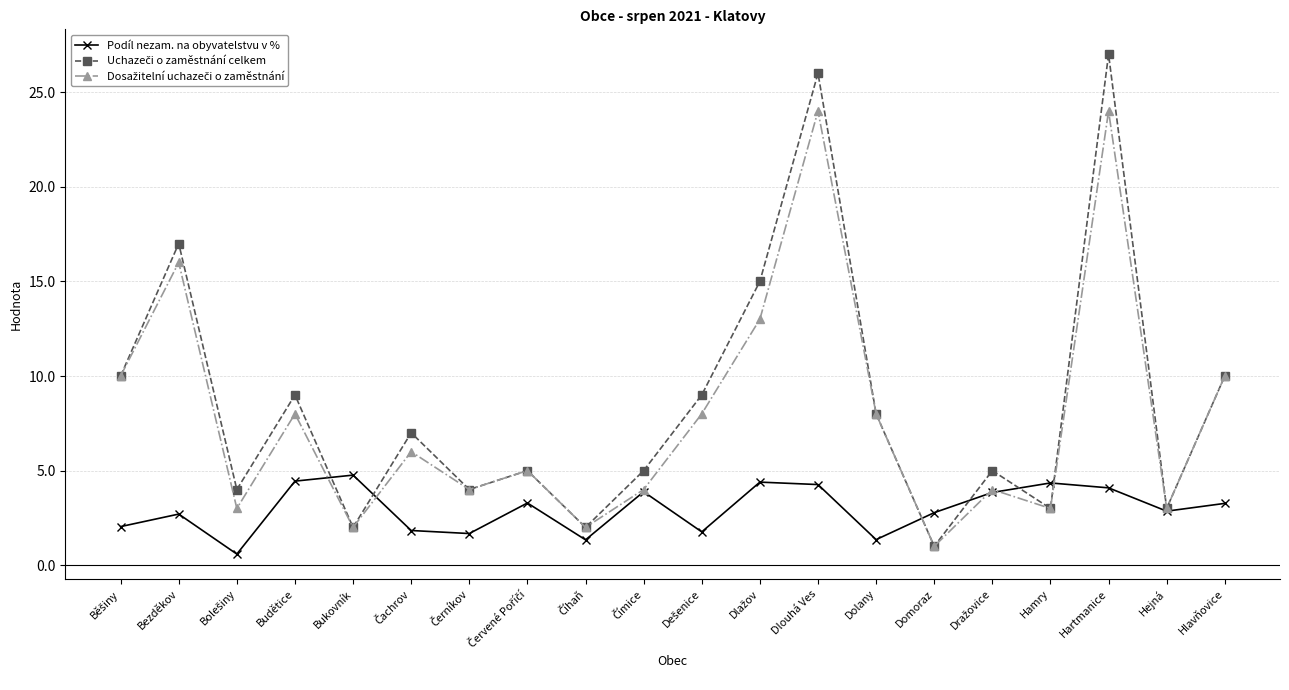

Where is the first local maximum for Podíl nezam. na obyvatelstvu v %?

Bezděkov